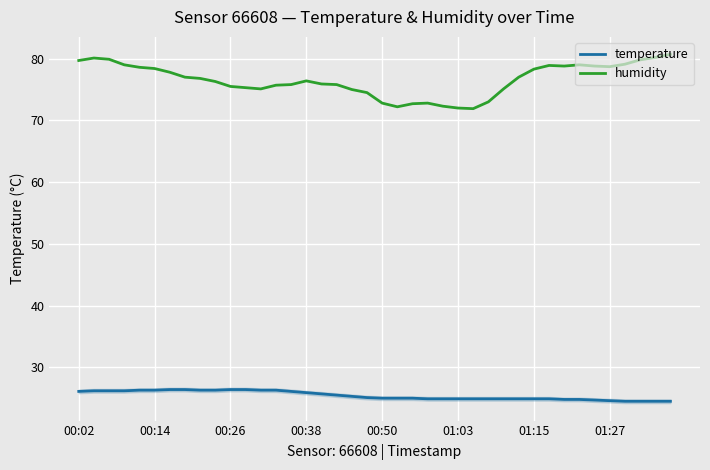

Which series has the widest spread of values?

humidity